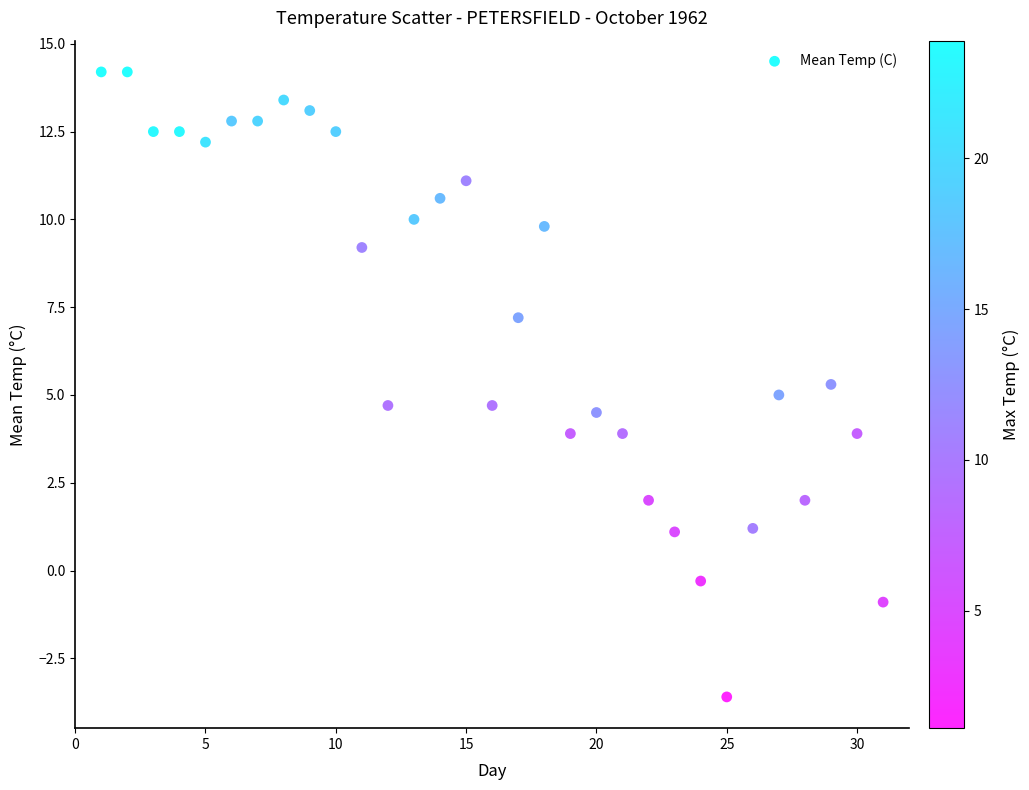

What is the range of Y values (max minus min)?

17.8